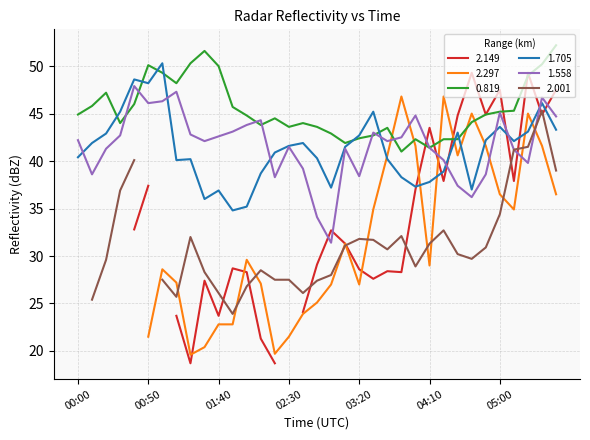

Which series has the largest total across all categories?

0.819